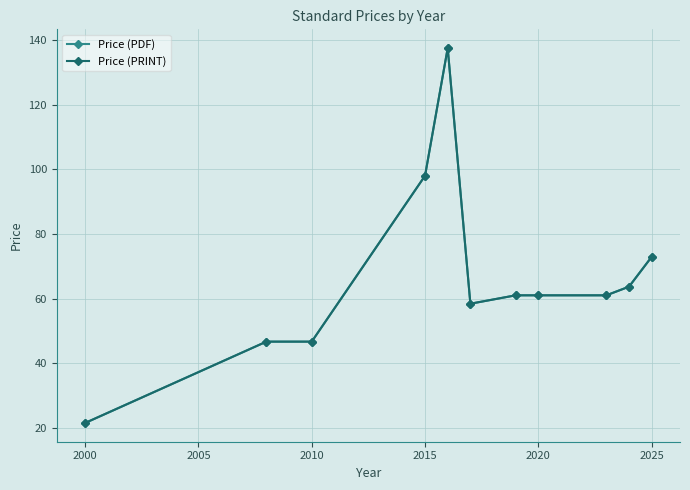

Does the chart have visible grid lines?

Yes